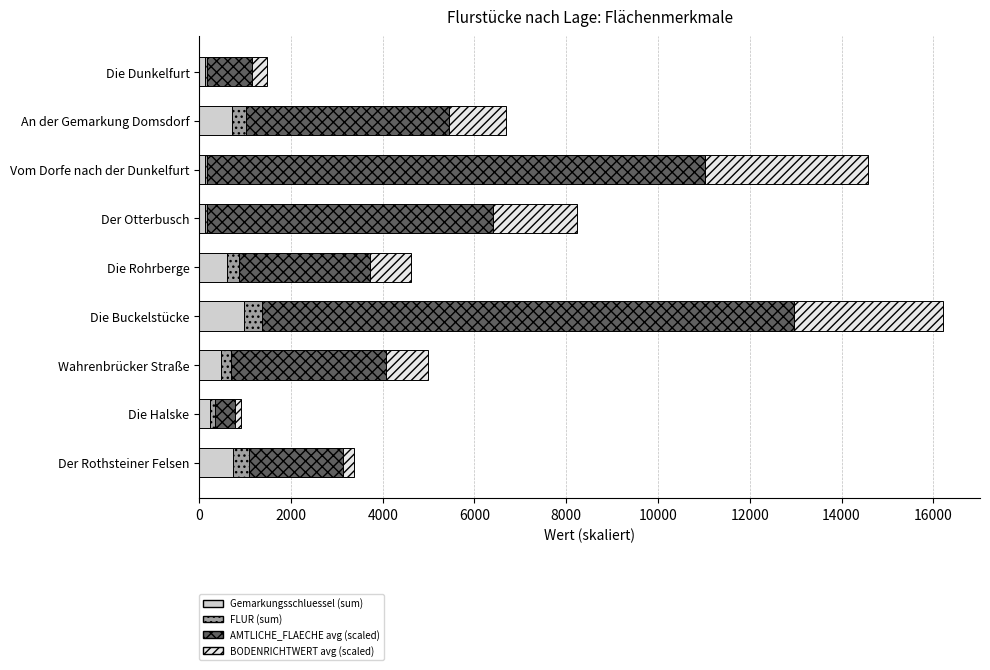

What are all the series names shown in the legend?

Gemarkungsschluessel (sum), FLUR (sum), AMTLICHE_FLAECHE avg (scaled), BODENRICHTWERT avg (scaled)